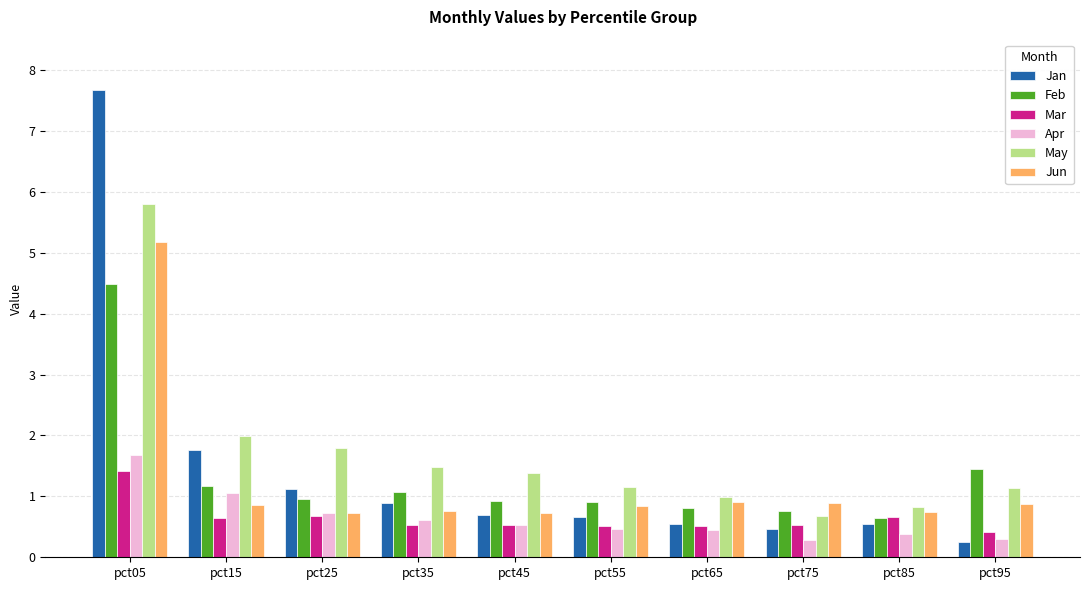

At how many categories does at least one series exceed 4?

1